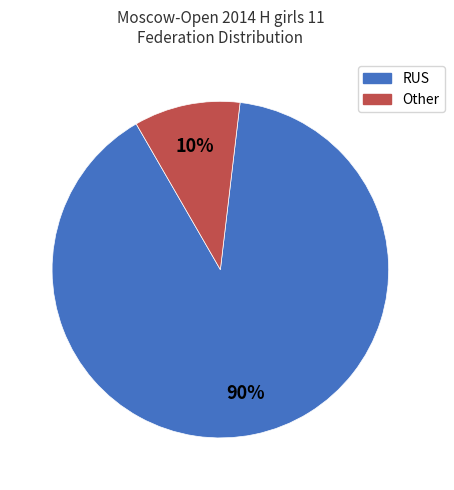

Does RUS represent more than half of the total?

Yes